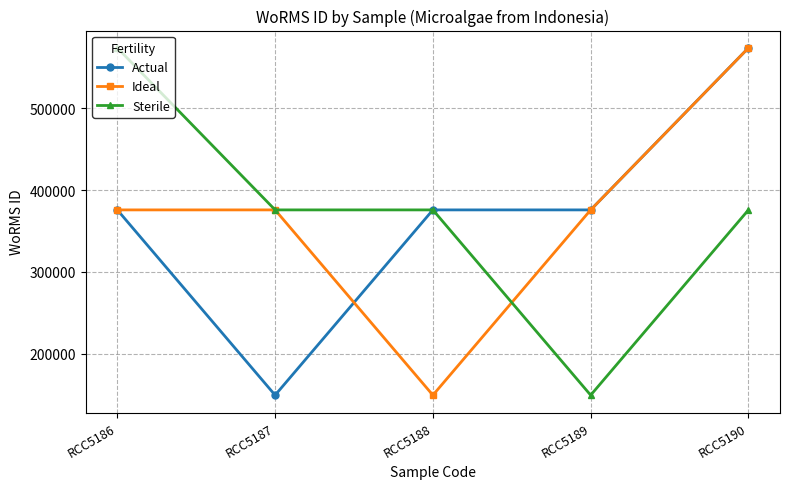

Reading left to right, list all the values displayed in this chart.

Actual: 375881	149216	375881	375881	574064
Ideal: 375881	375881	149216	375881	574064
Sterile: 574064	375881	375881	149216	375881